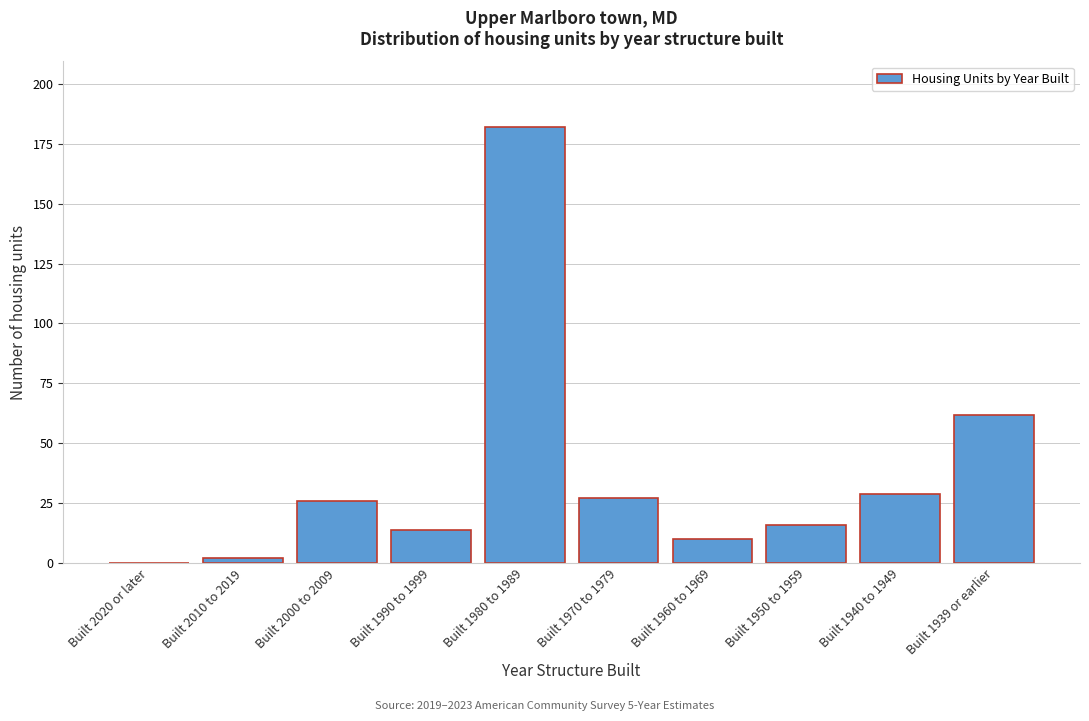

Reading left to right, list all the values displayed in this chart.

Built 2020 or later=0	Built 2010 to 2019=2	Built 2000 to 2009=26	Built 1990 to 1999=14	Built 1980 to 1989=182	Built 1970 to 1979=27	Built 1960 to 1969=10	Built 1950 to 1959=16	Built 1940 to 1949=29	Built 1939 or earlier=62